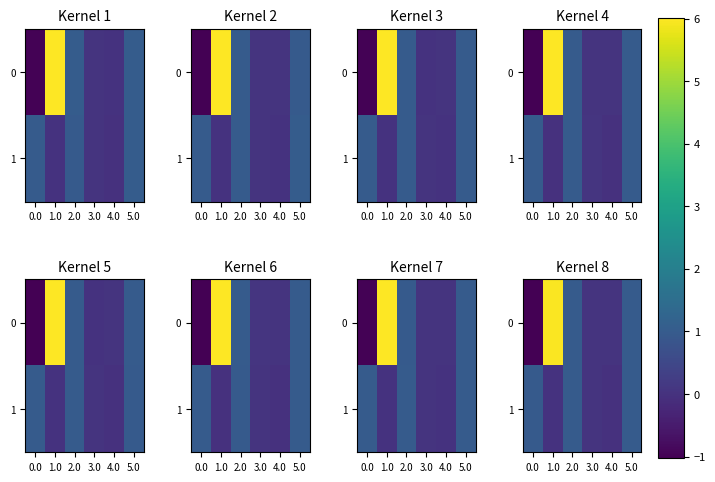

The value of row_1 at 2.0 is 1.7. True or false?

False